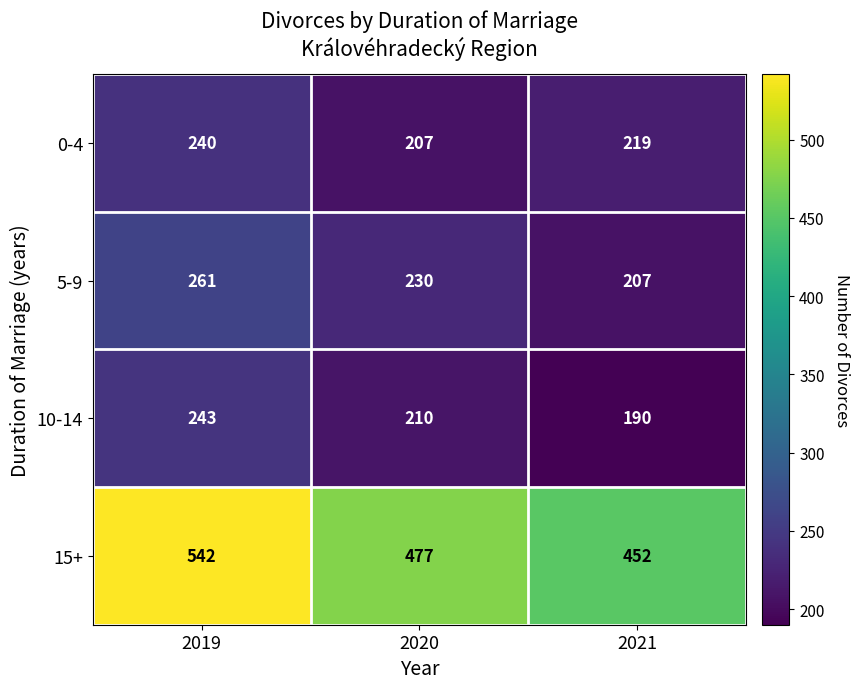

Where does the 5-9 series first go above 230?

2019